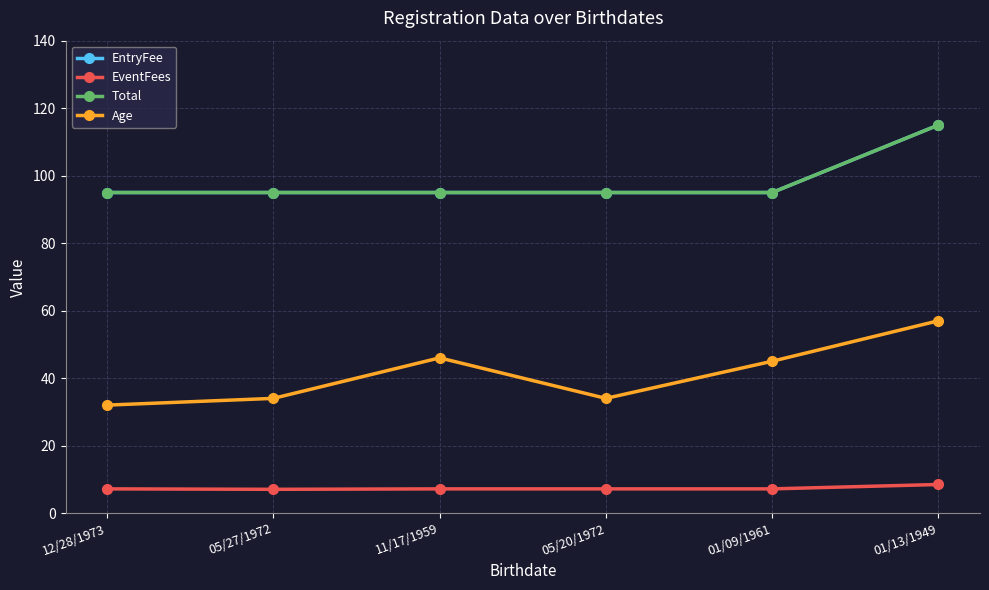

True or false: Age and EventFees intersect in this chart.

False